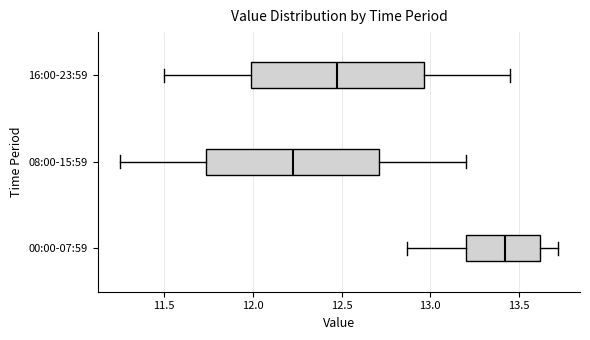

Reading bottom to top, read every box against the x-axis: the position of its median line, the range the box covers, and the ends of its whiskers. The values are not printed on the chart, so give them approximately, as read against the axis.

00:00-07:59: median 13.40, box 13.20 to 13.60, whiskers 12.85 to 13.70
08:00-15:59: median 12.25, box 11.75 to 12.70, whiskers 11.25 to 13.20
16:00-23:59: median 12.50, box 12.00 to 12.95, whiskers 11.50 to 13.45